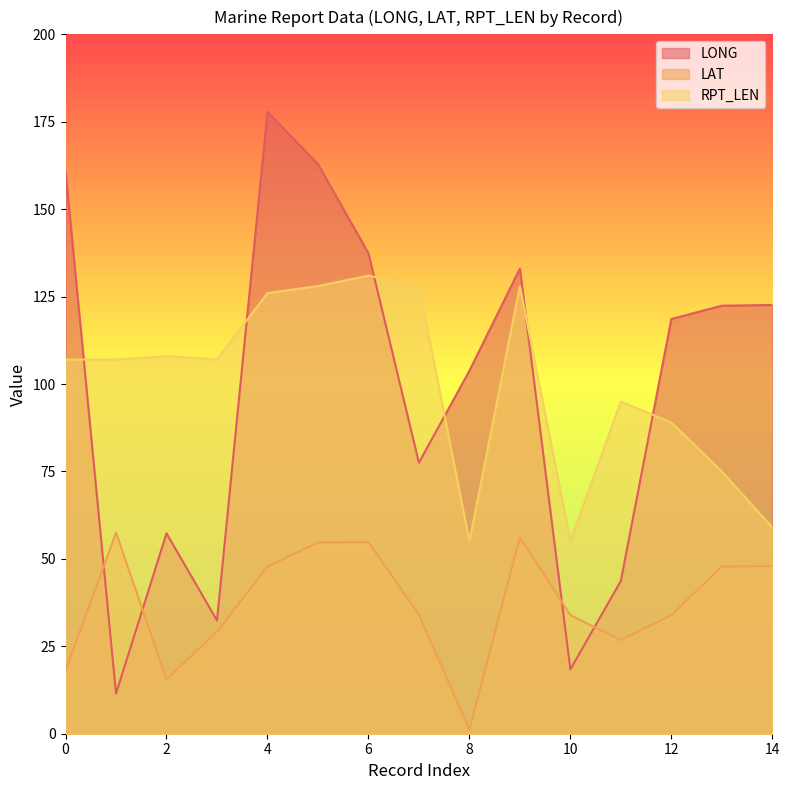

Reading left to right, list all the values displayed in this chart.

LONG: 0=160.9	1=11.5	2=57.3	3=32.4	4=177.8	5=162.9	6=137.4	7=77.5	8=103.8	9=133.0	10=18.4	11=43.7	12=118.6	13=122.4	14=122.6
LAT: 0=18.0	1=57.5	2=15.6	3=29.2	4=47.8	5=54.7	6=54.8	7=34.0	8=1.2	9=56.1	10=33.9	11=26.8	12=33.9	13=47.8	14=47.9
RPT_LEN: 0=107.0	1=107.0	2=108.0	3=107.0	4=126.0	5=128.0	6=131.0	7=128.0	8=55.0	9=128.0	10=55.0	11=95.0	12=89.0	13=75.0	14=59.0